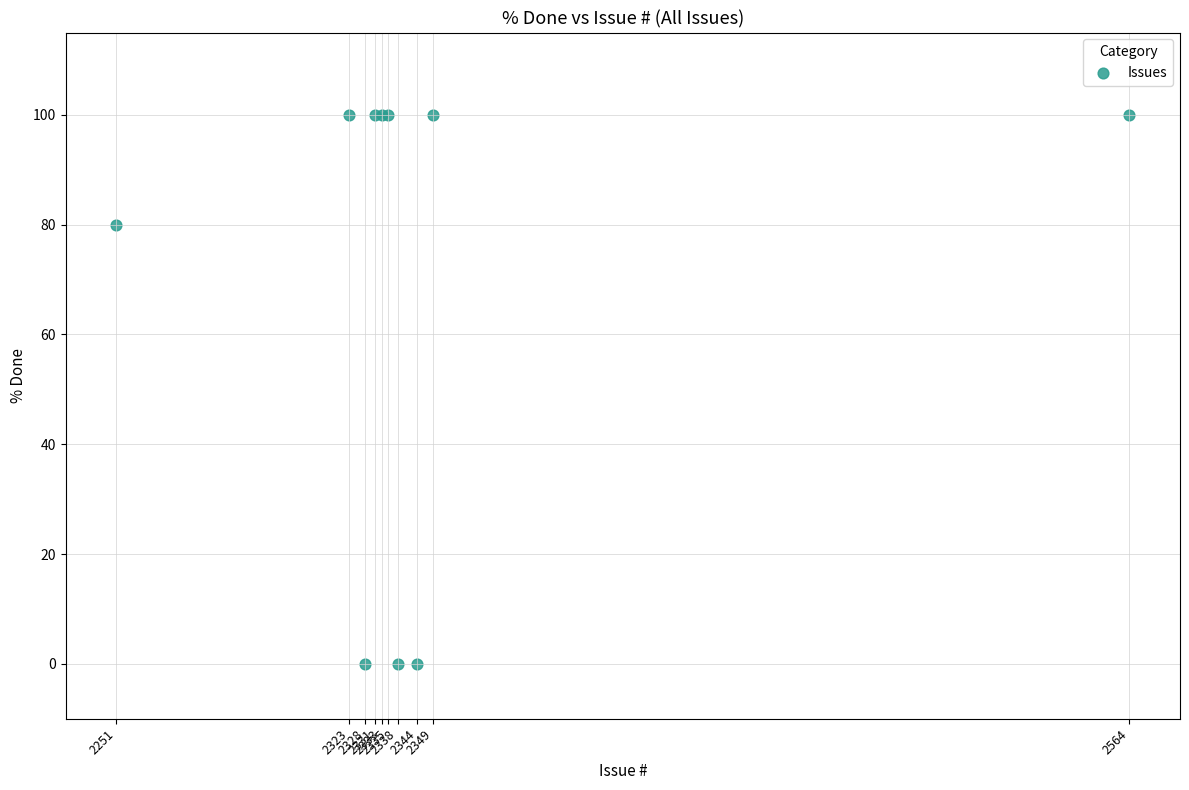

What Y value in the scatter plot is closest to 50?

80